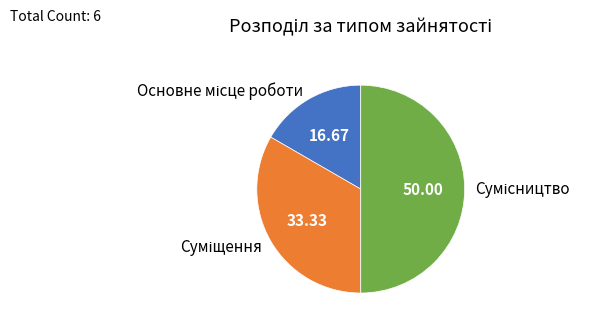

True or false: Суміщення accounts for 33% of the total.

True